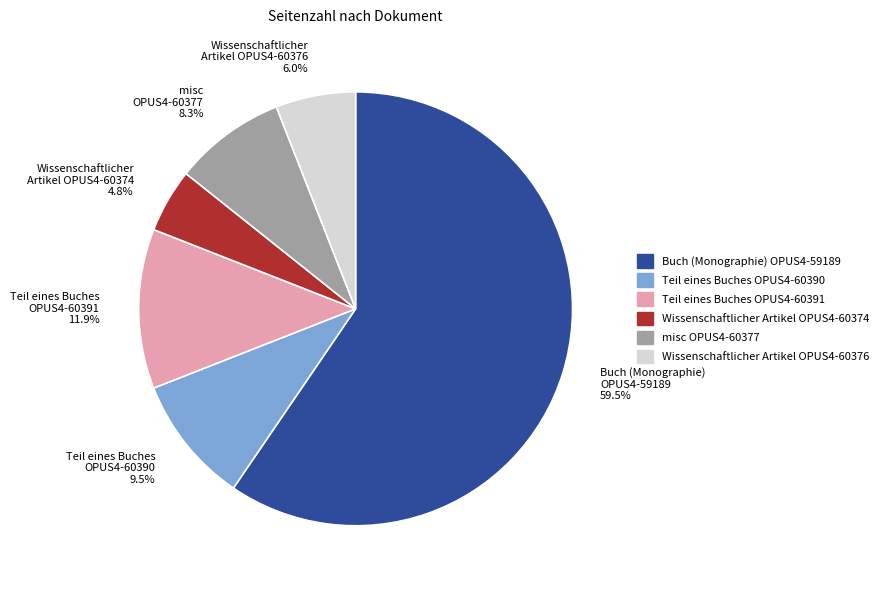

Is the sum of Teil eines Buches OPUS4-60391 11.9% and Teil eines Buches OPUS4-60390 9.5% greater than half?

No